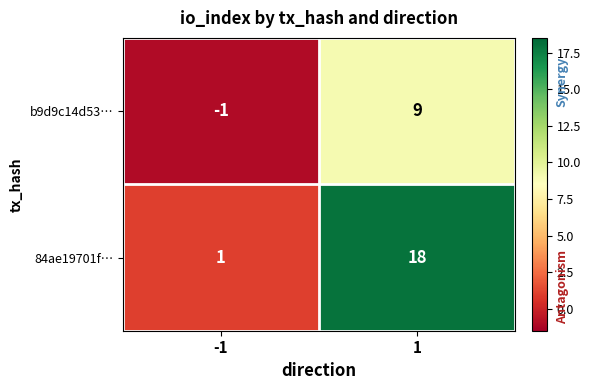

What is the sum of all 84ae19701f… values?

19